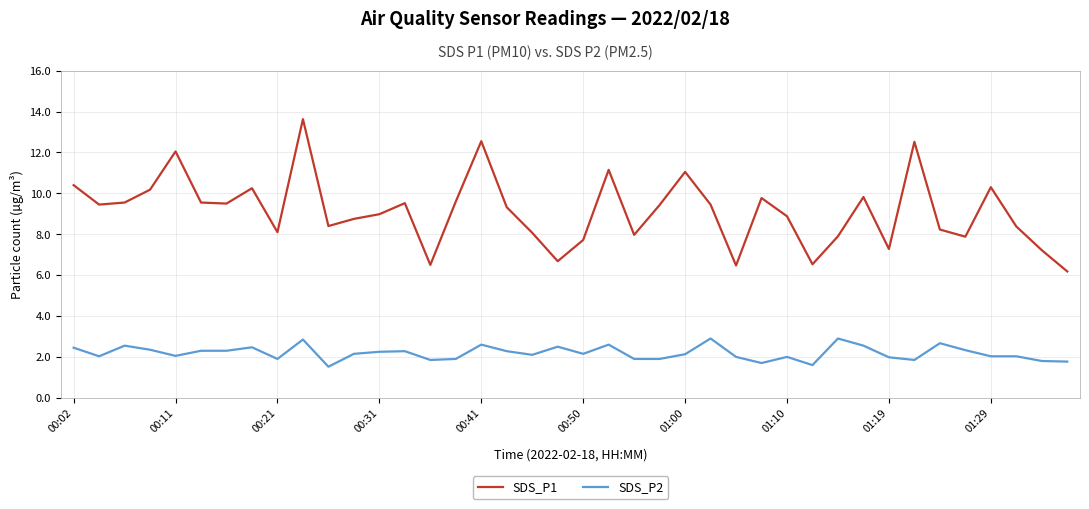

Which series has the largest total across all categories?

SDS_P1